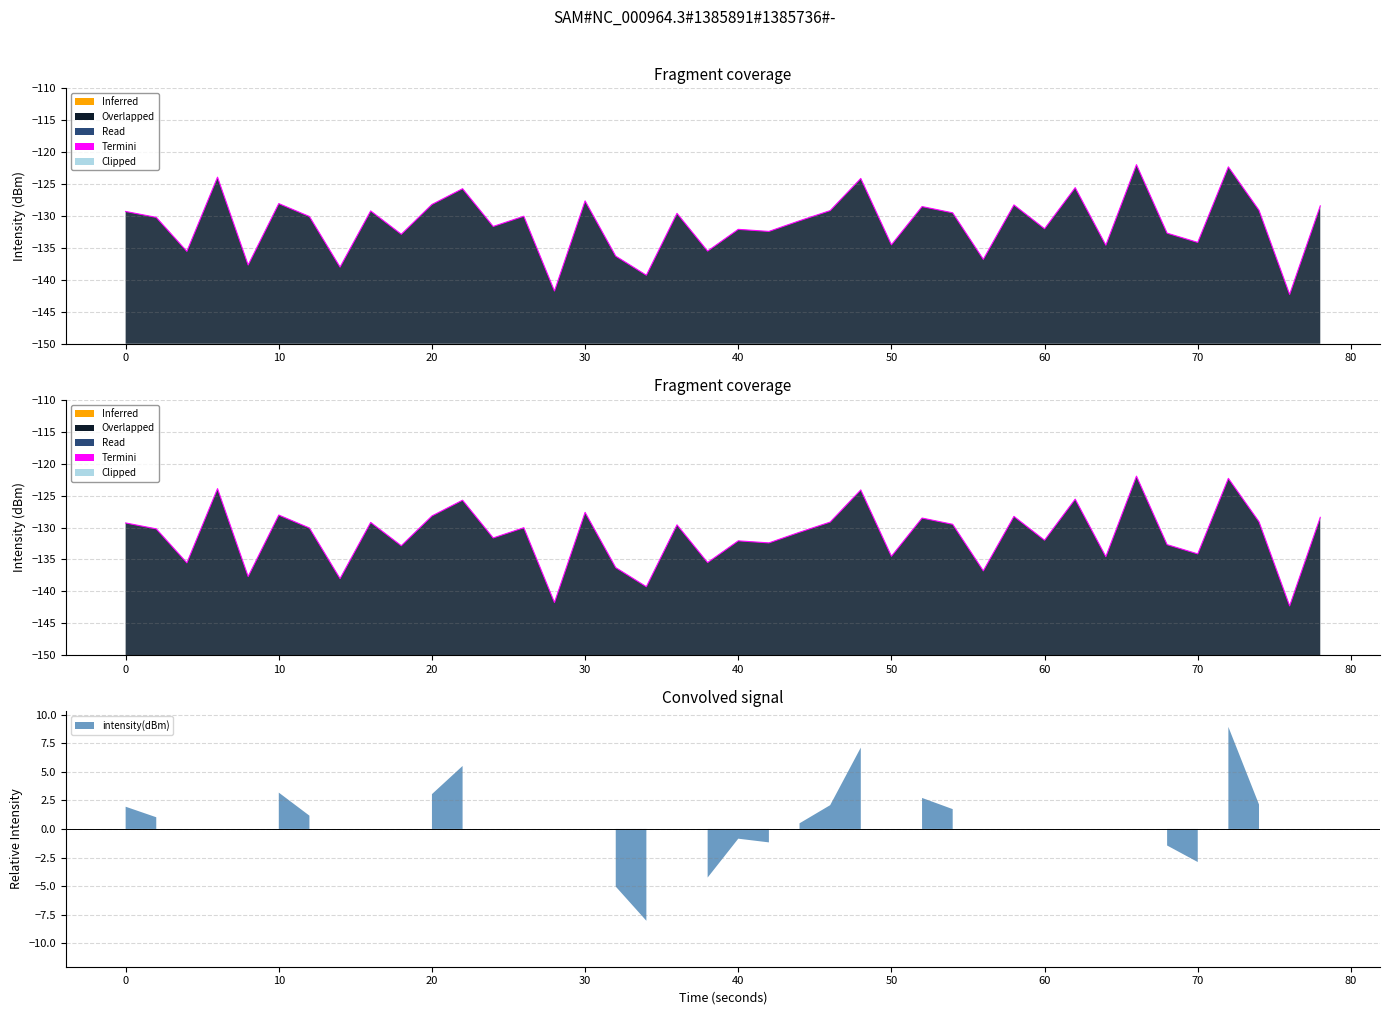

True or false: the data has more than 1 interior local peaks.

True